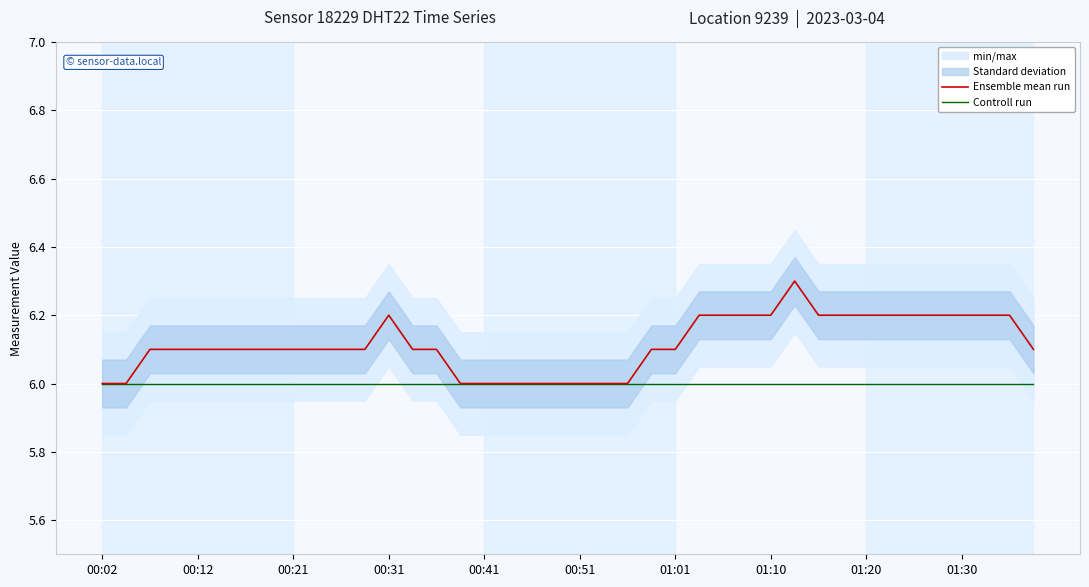

What is the difference between the highest and lowest values at 37?

0.2